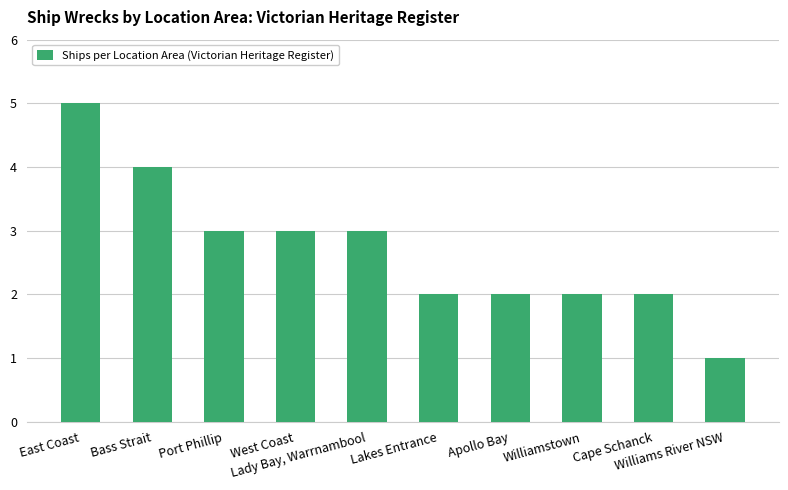

What is the change in value from Cape Schanck to Williams River NSW?

-1